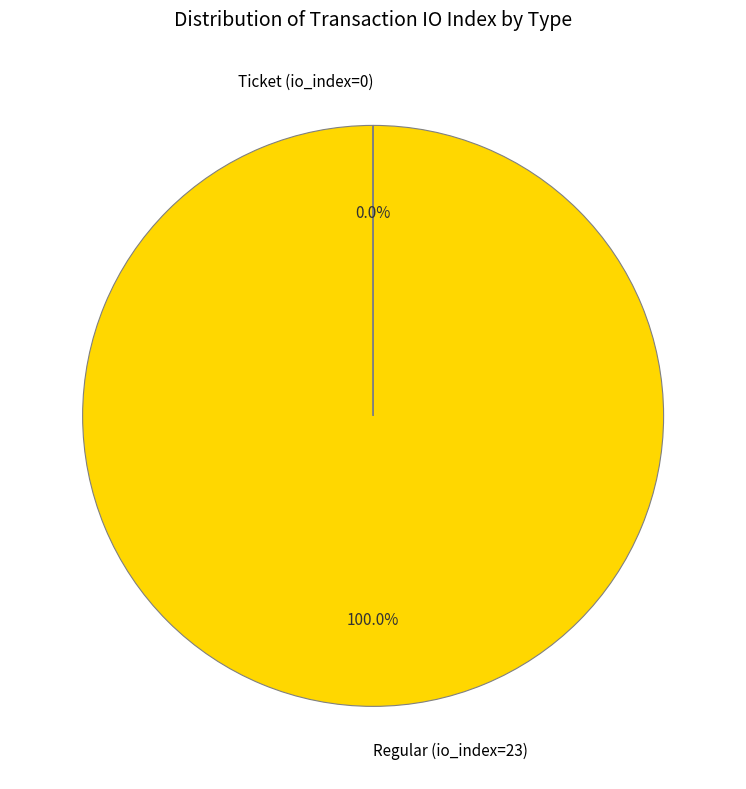

Does Regular (io_index=23) represent more than half of the total?

Yes